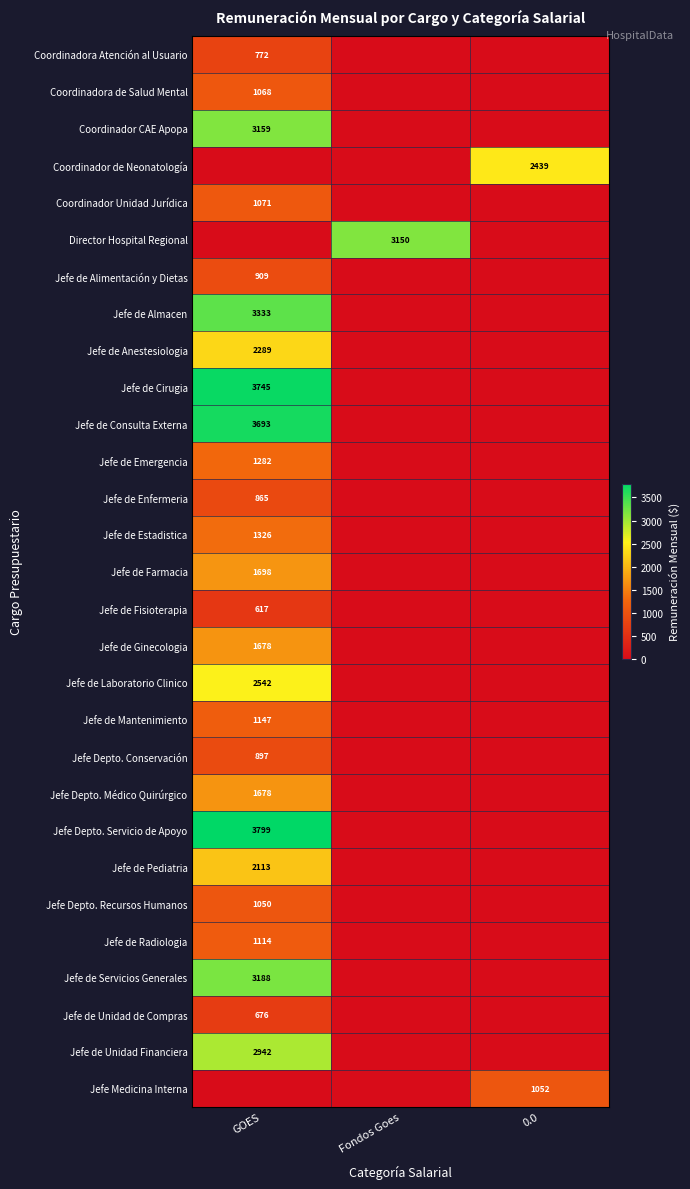

What is the total value across all series at Fondos Goes?

3150.0